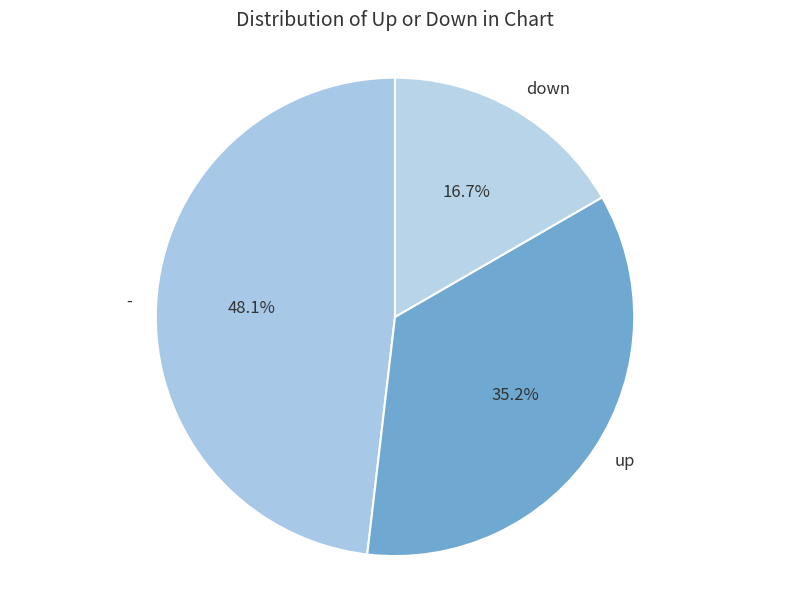

Which has a higher value, down or up?

up